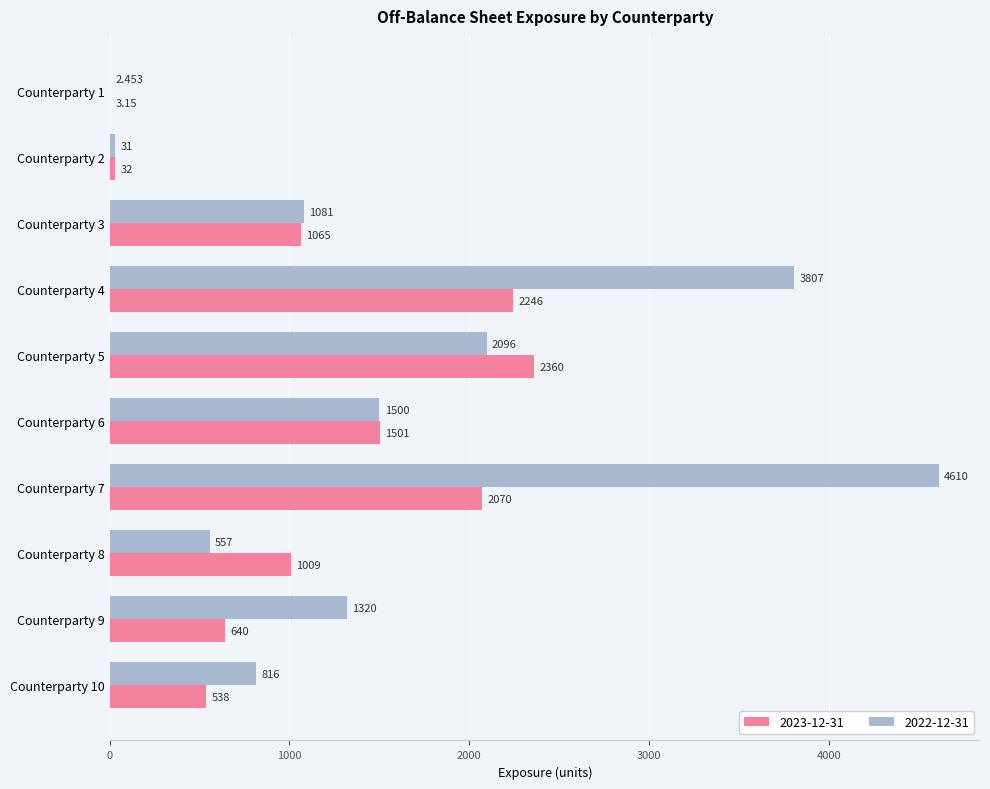

Is the value of 2022-12-31 at Counterparty 7 greater than the value of 2023-12-31 at Counterparty 1?

Yes